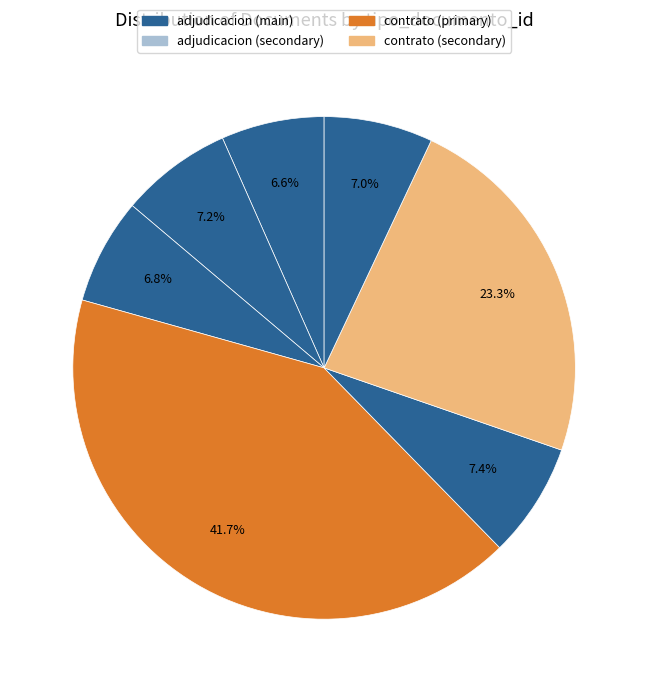

How many slices are in this pie chart?

7